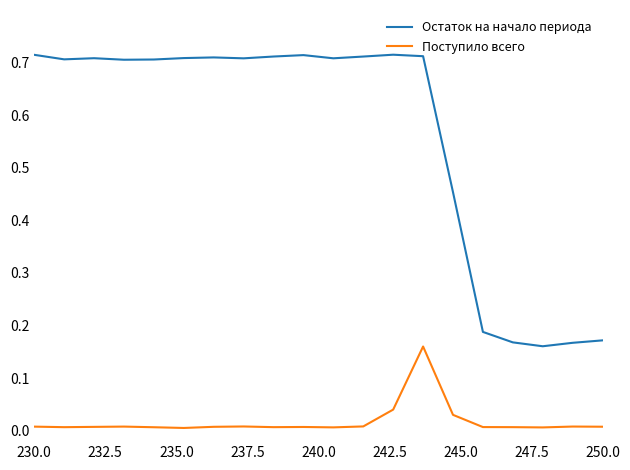

Rank the series by their average value, from highest to lowest.

Остаток на начало периода, Поступило всего